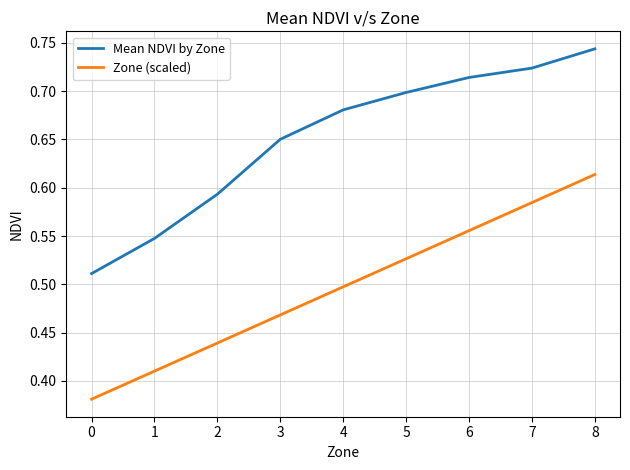

At which category is the sum across all series the highest?

8